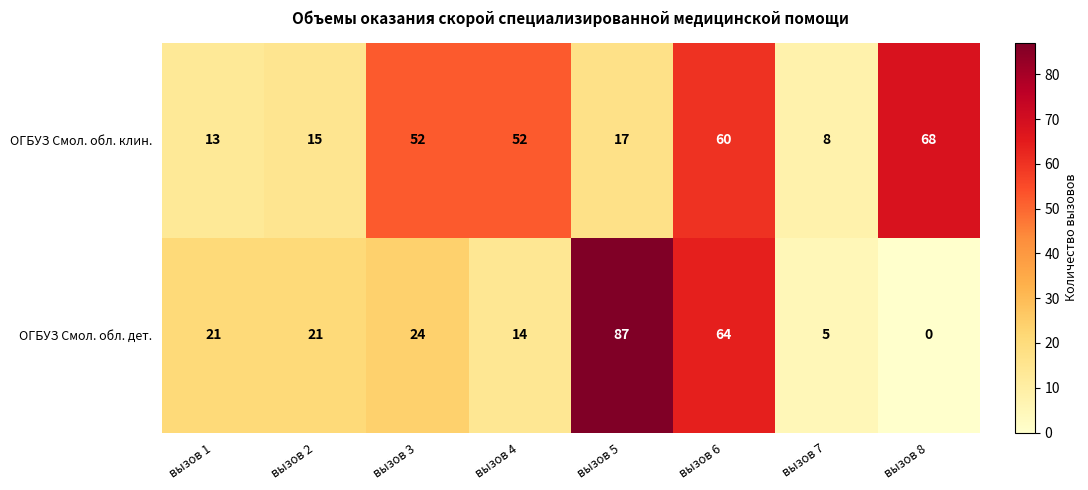

How many series are shown in this chart?

2